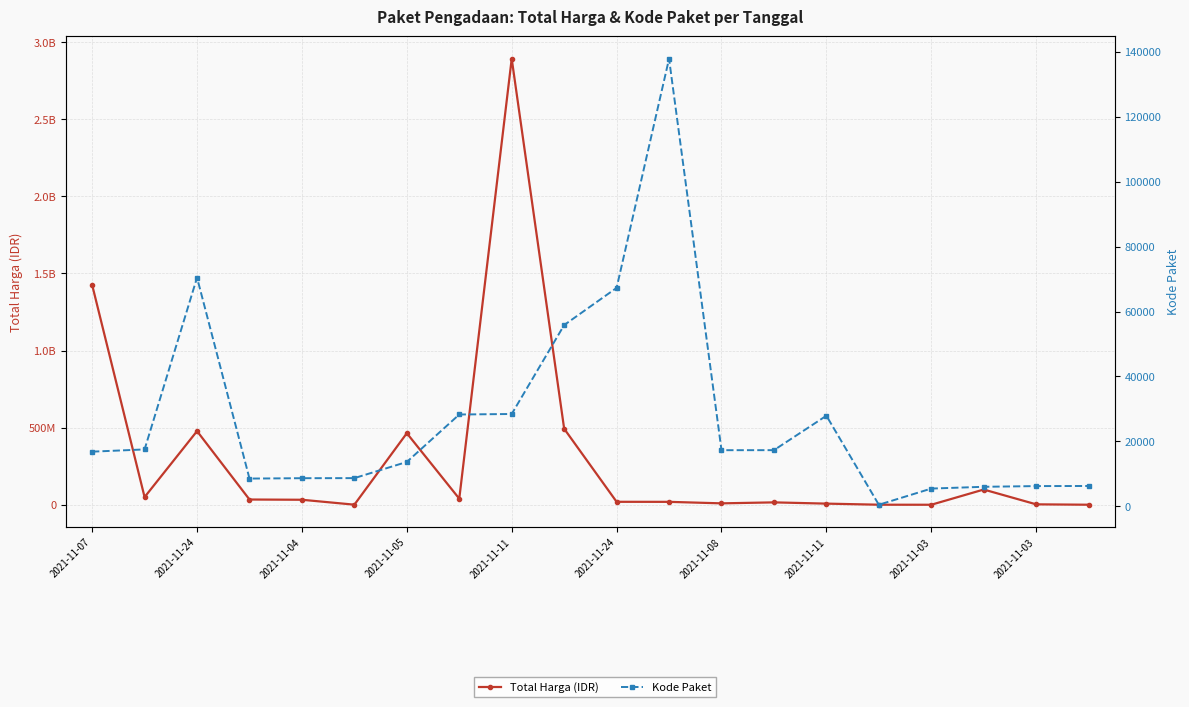

Rank the categories by Total Harga (IDR) value from lowest to highest.

16, 19, 15, 2021-11-24, 18, 14, 12, 13, 11, 10, 2021-11-11, 2021-11-05, 2021-11-11, 2021-11-24, 17, 2021-11-08, 2021-11-04, 2021-11-03, 2021-11-07, 2021-11-03